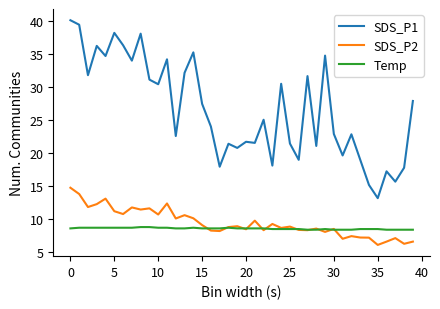

What is the minimum value for SDS_P1?

13.2